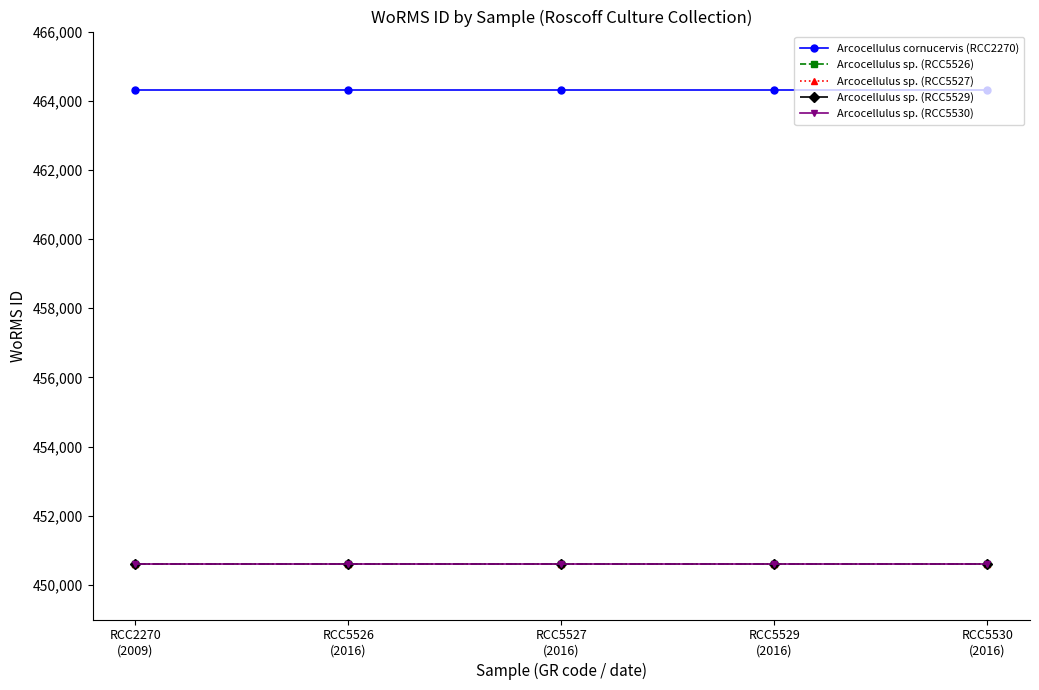

True or false: Arcocellulus sp. (RCC5526) and Arcocellulus sp. (RCC5527) cross at least once.

False